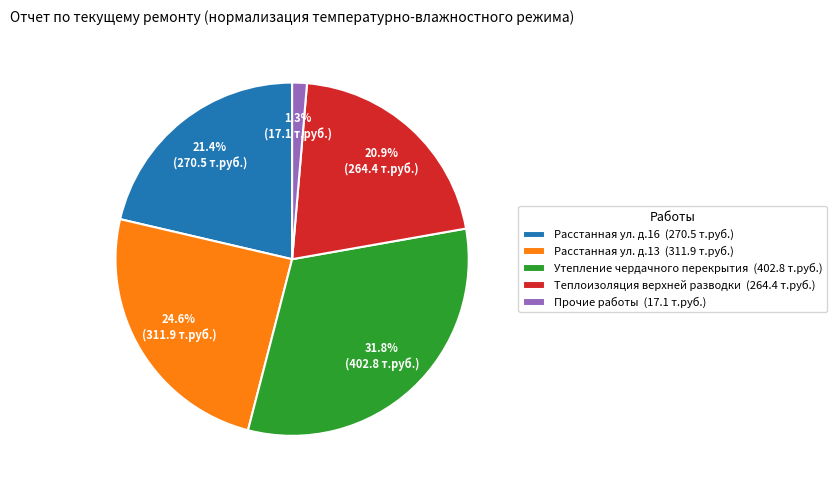

Does Утепление чердачного перекрытия account for over 50% of the chart?

No